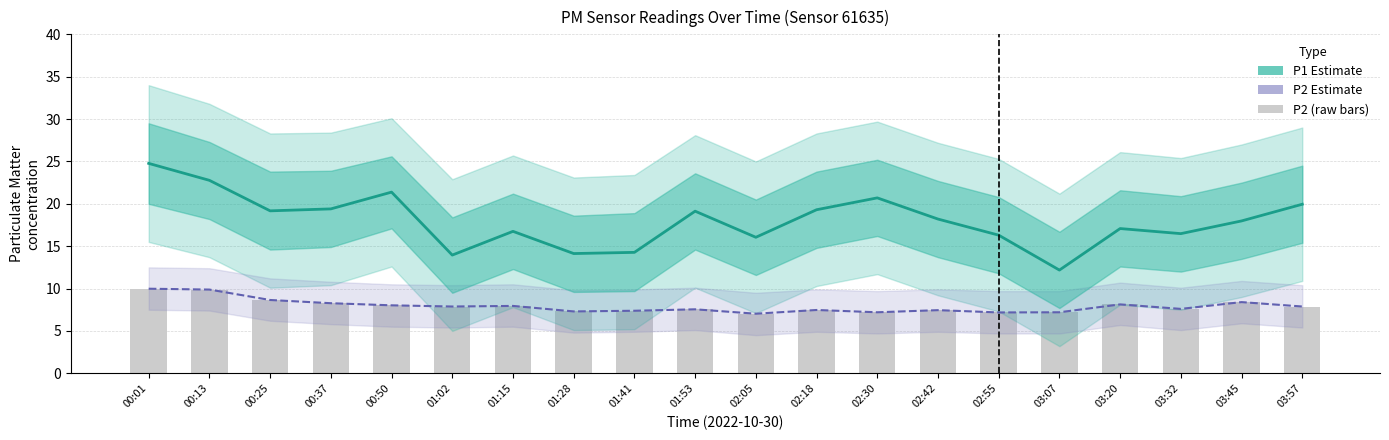

True or false: P1 Estimate has a value of 19.3 at 02:18.

True